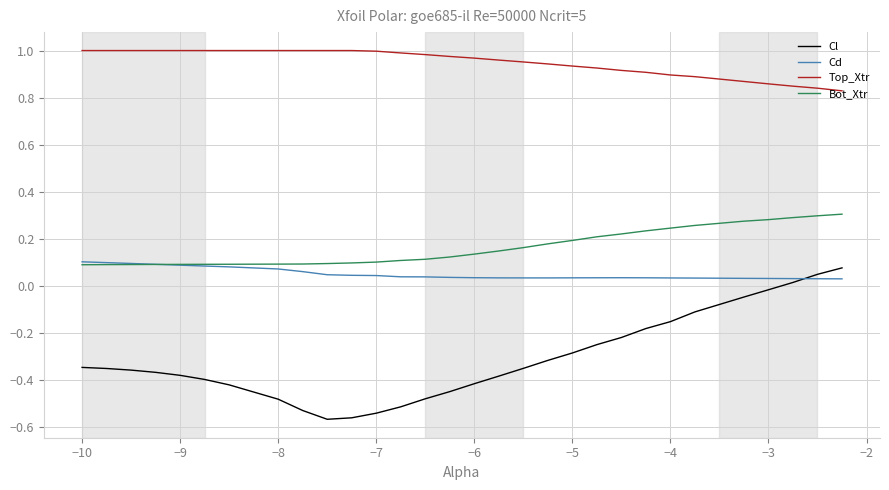

True or false: Top_Xtr and Bot_Xtr cross at least once.

False